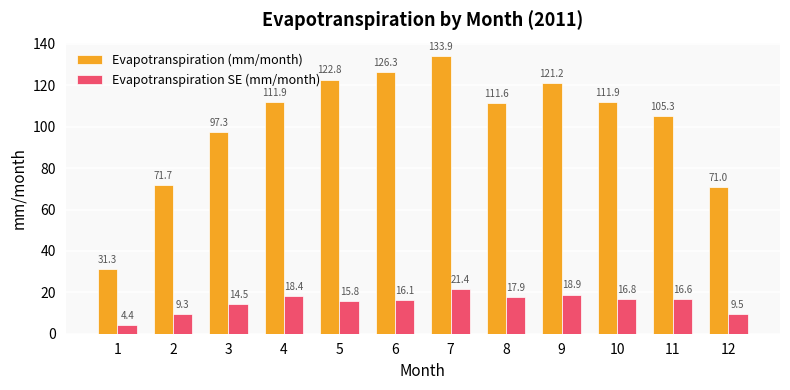

At 5, list the series in order from smallest to largest.

Evapotranspiration SE (mm/month), Evapotranspiration (mm/month)